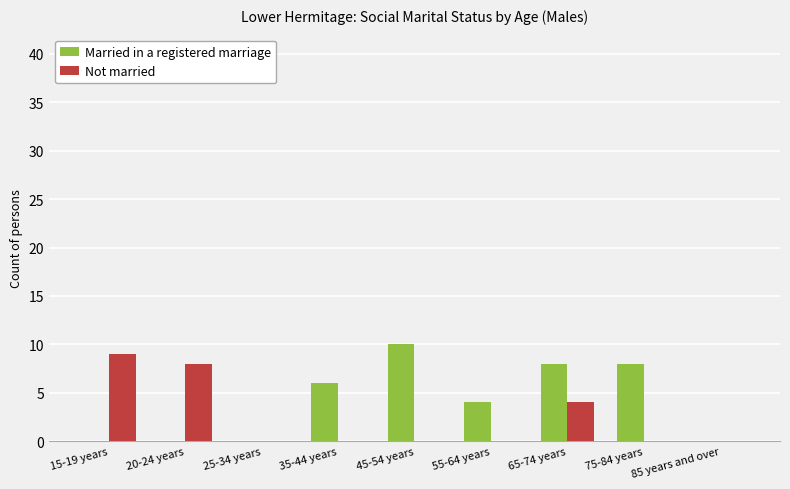

What is the sum of the Married in a registered marriage values at 25-34 years and 75-84 years?

8